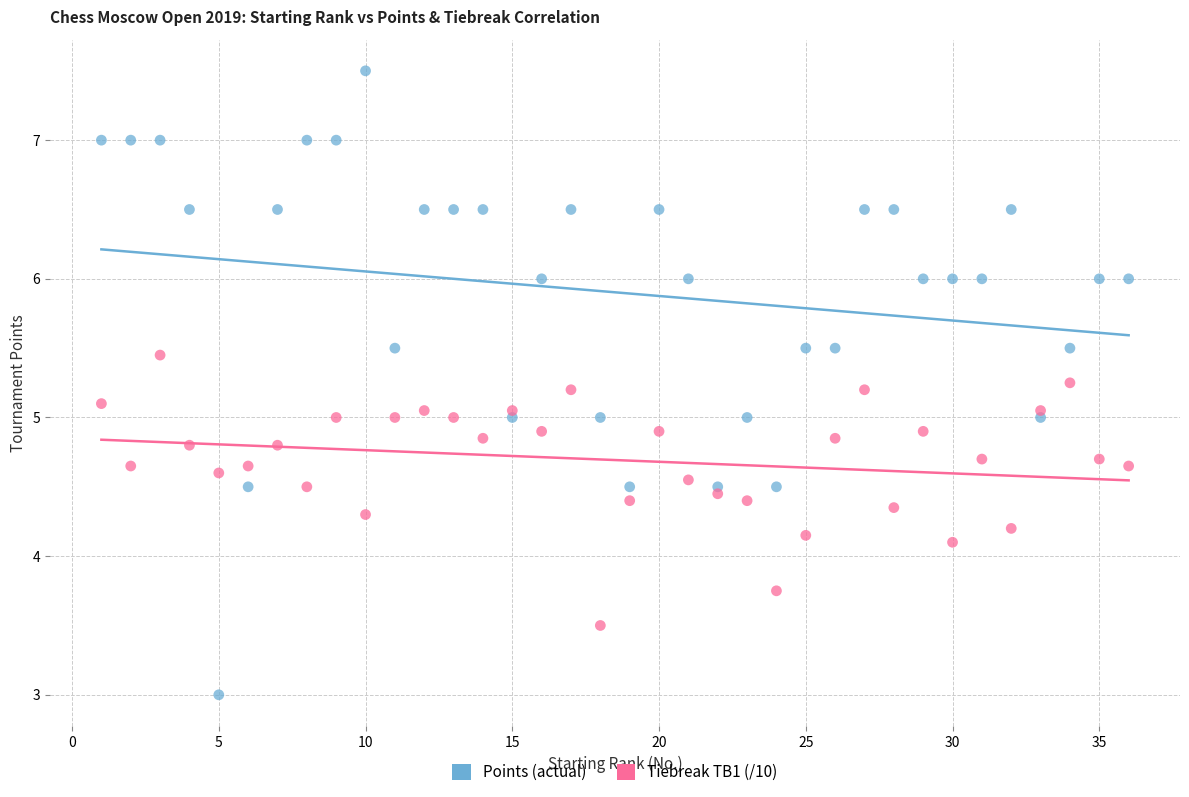

In the Tiebreak TB1 (/10) series, what Y value is closest to 4?

4.1